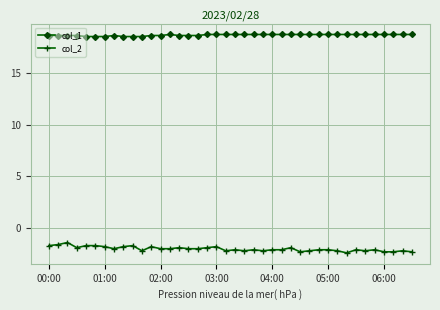

What is the sum of all col_1 values?

745.8